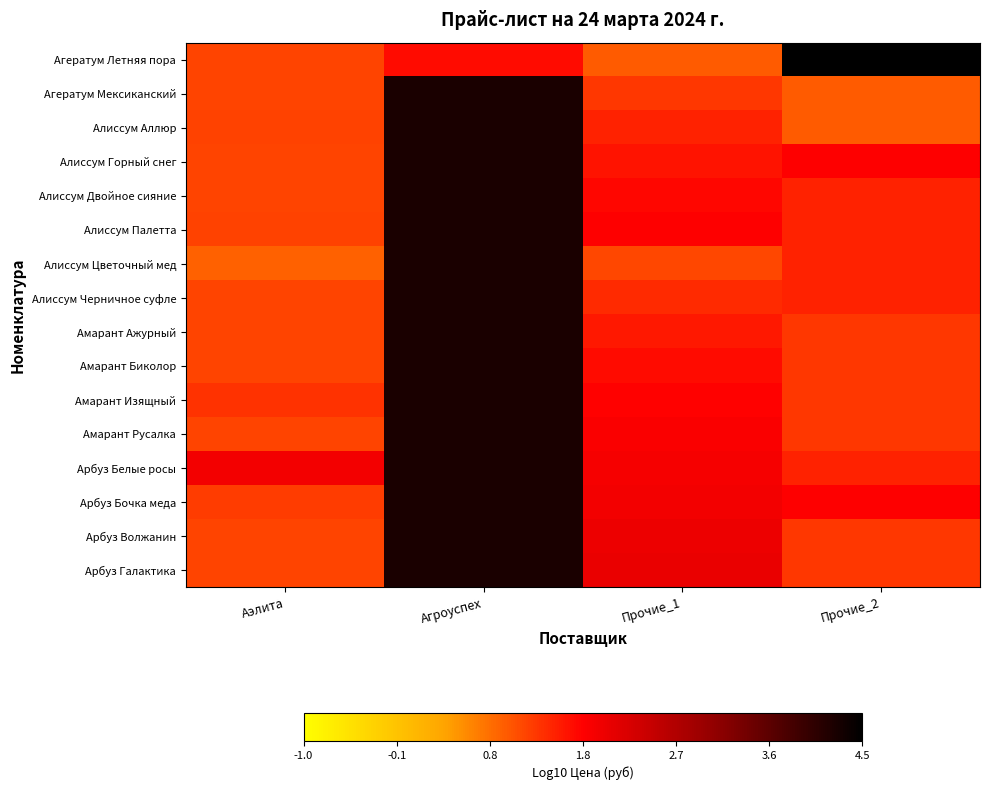

What is the difference between the Амарант Ажурный values at Аэлита and Прочие_1?

0.3